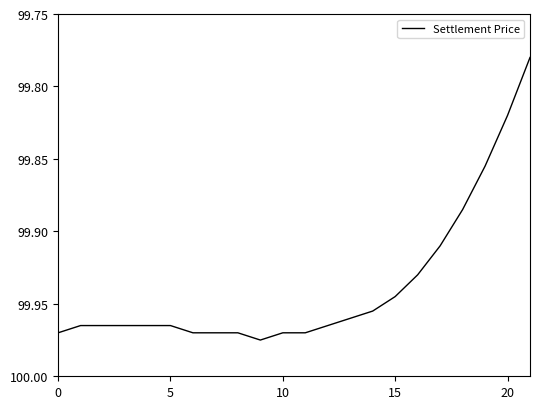

True or false: there are more than 0 points higher than both neighbors.

True